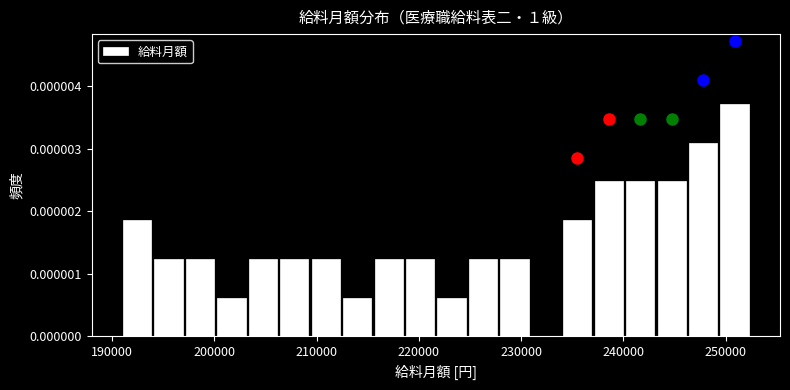

Around what value on the x-axis is the tallest bar? Give the approximate position of its centre, as read against the axis.

251000